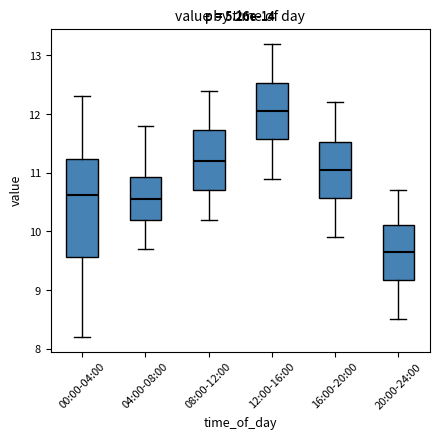

Which box is the tallest, from its lower edge to its upper edge?

00:00-04:00